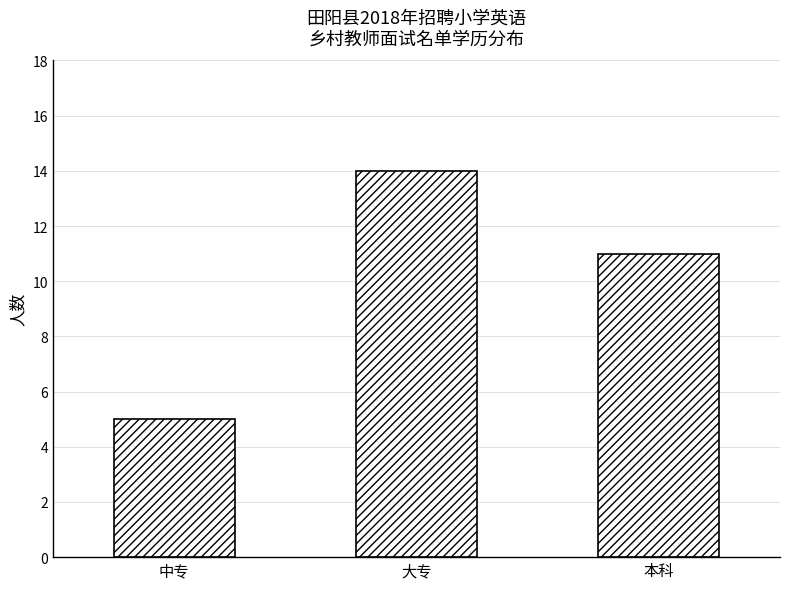

Which label corresponds to the largest value in the chart?

大专